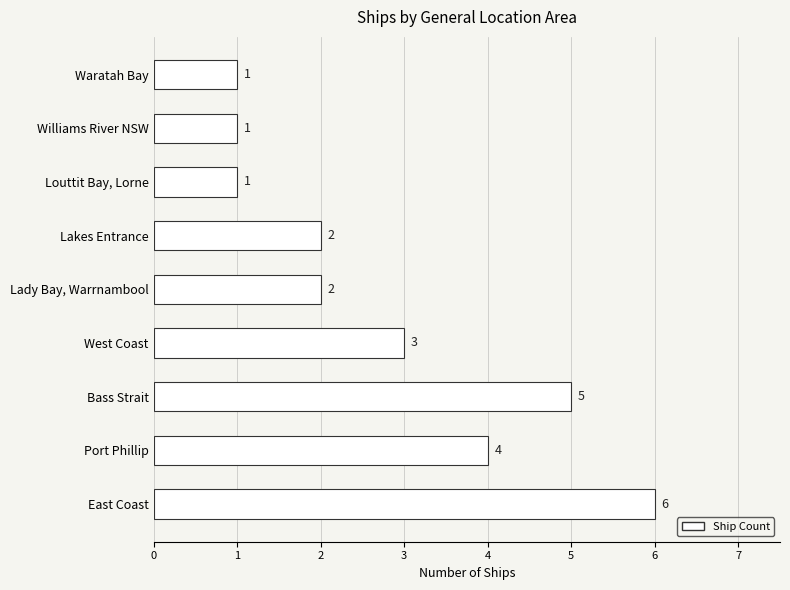

Reading bottom to top, extract all data points from this chart.

6	4	5	3	2	2	1	1	1